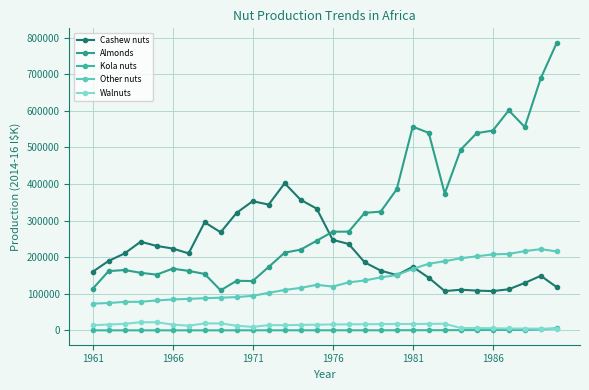

How many data points does each series have?

30